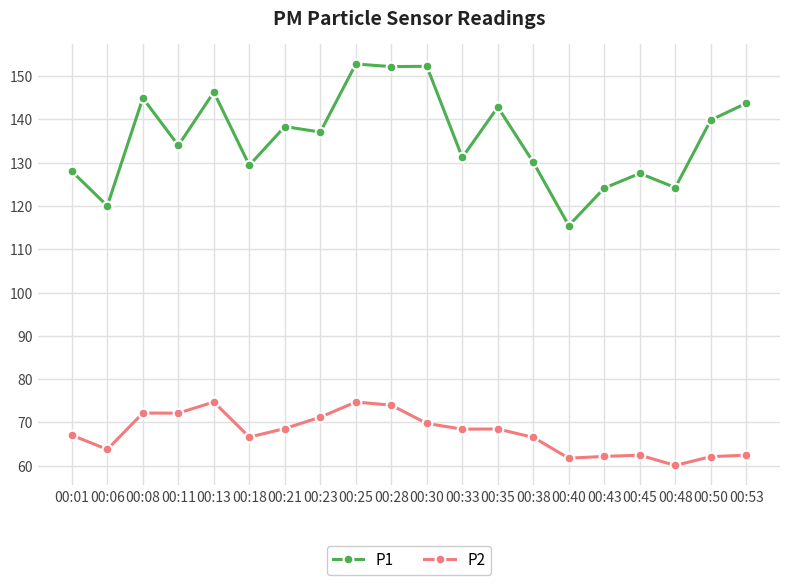

Which series has the largest total across all categories?

P1